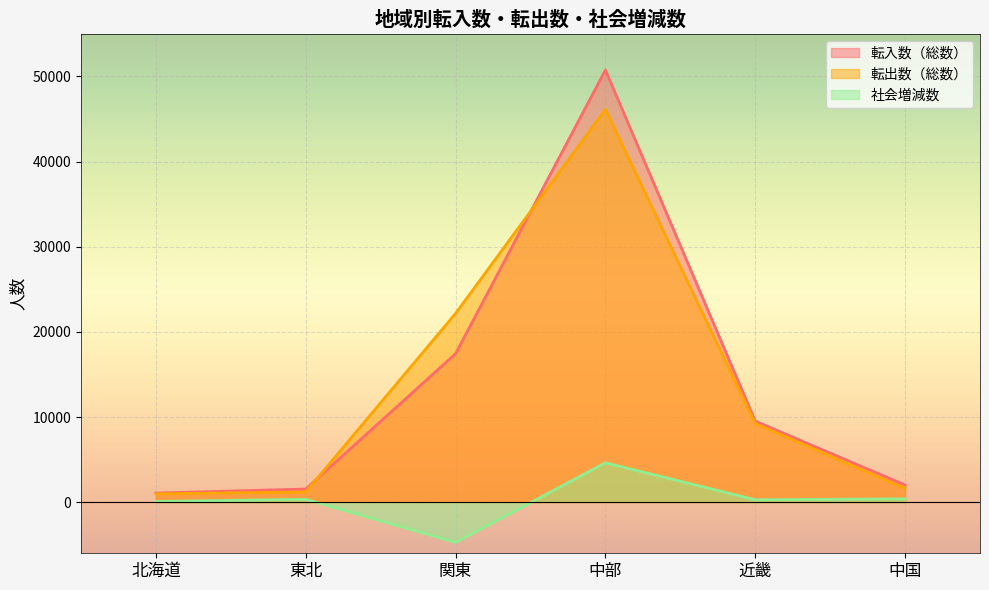

Between 北海道 and 関東, which series saw the biggest shift?

転出数（総数）